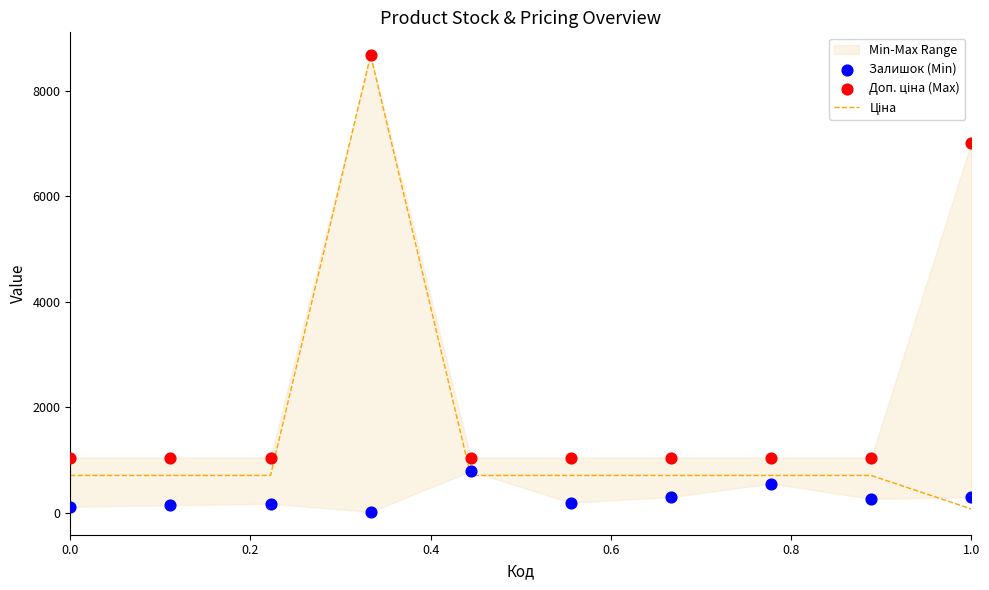

Is the value of Ціна at 6 greater than the value of Доп. ціна (Max) at 1.0?

No